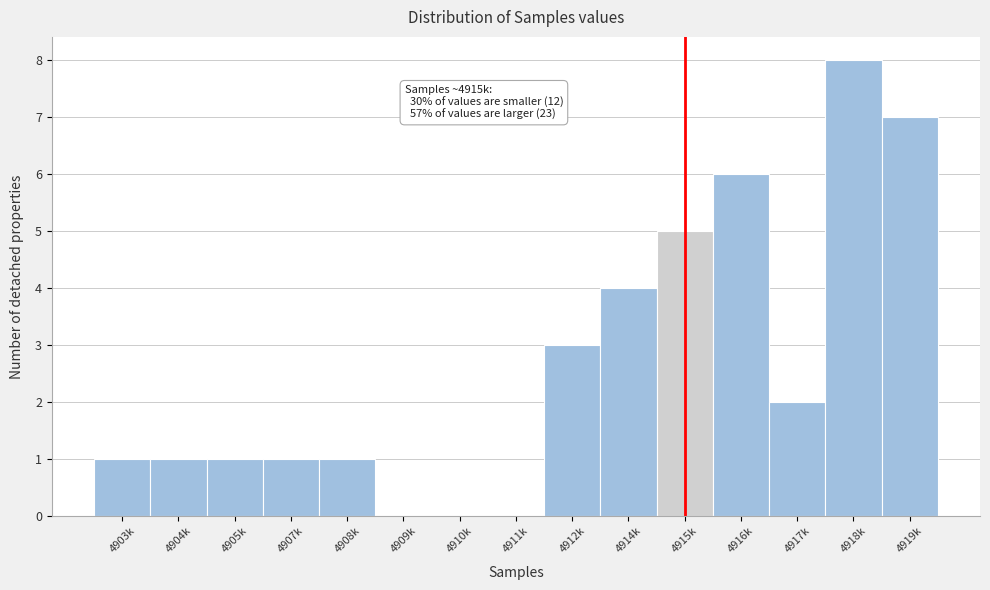

Reading left to right, transcribe all the data shown in this chart.

4903k=1	4904k=1	4905k=1	4907k=1	4908k=1	4909k=0	4910k=0	4911k=0	4912k=3	4914k=4	4915k=5	4916k=6	4917k=2	4918k=8	4919k=7